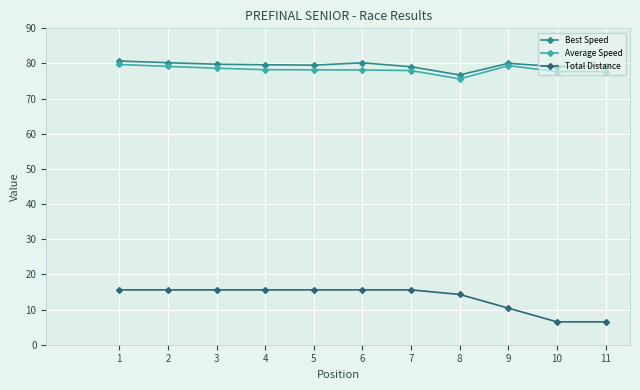

Is it true that Average Speed equals 109.3 at 6?

False